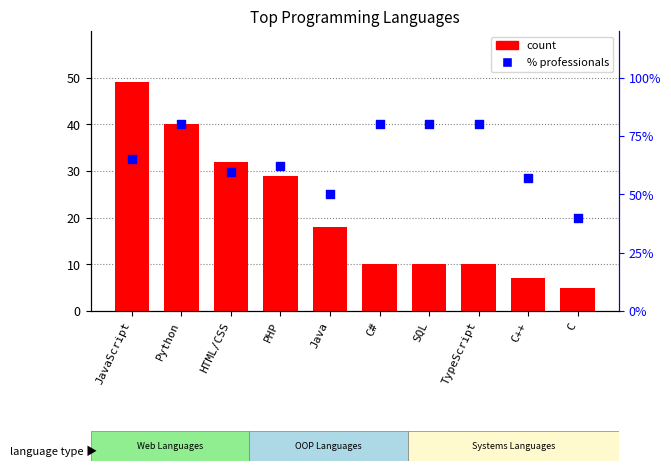

Is the value of All count at Java greater than the value of Professionals % of All at HTML/CSS?

No